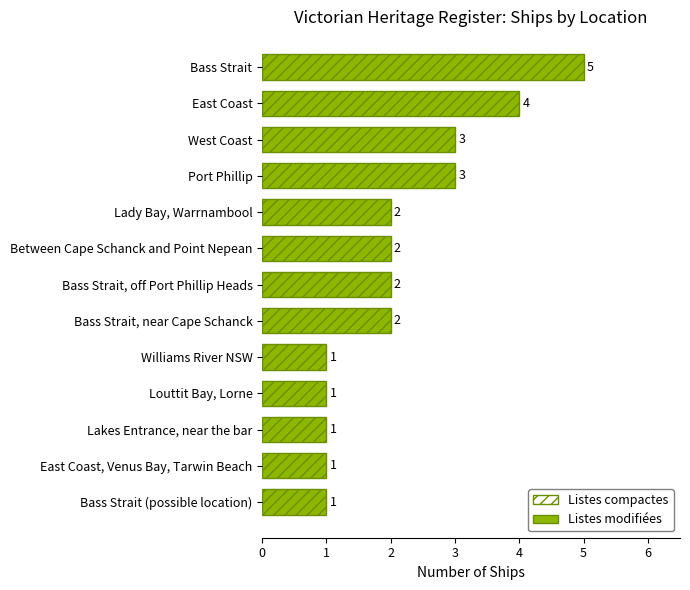

What is the difference between the second highest and minimum values?

3